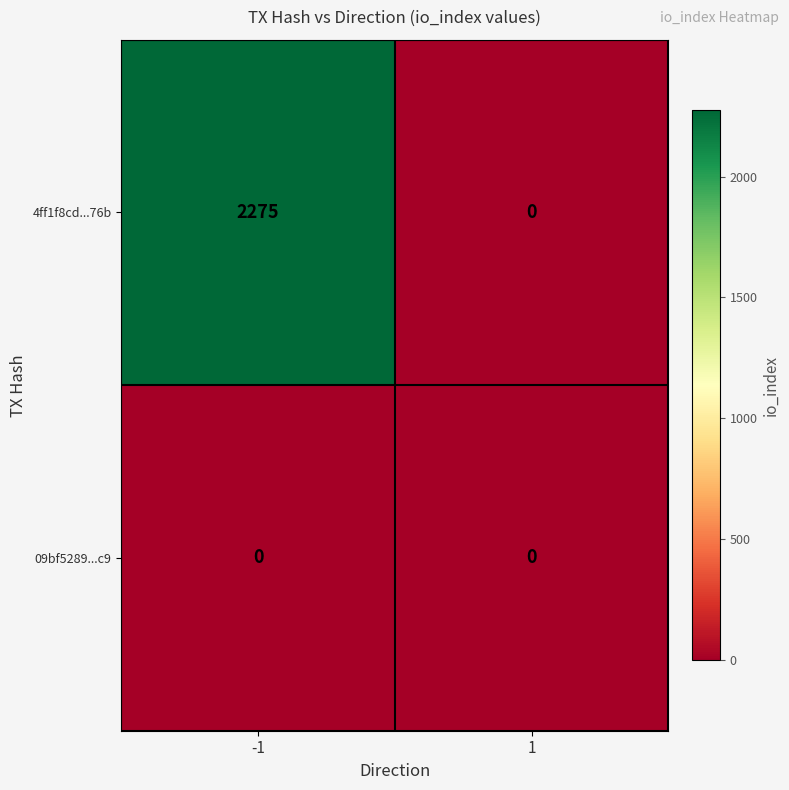

Rank the series by their average value, from highest to lowest.

4ff1f8cd...76b, 09bf5289...c9